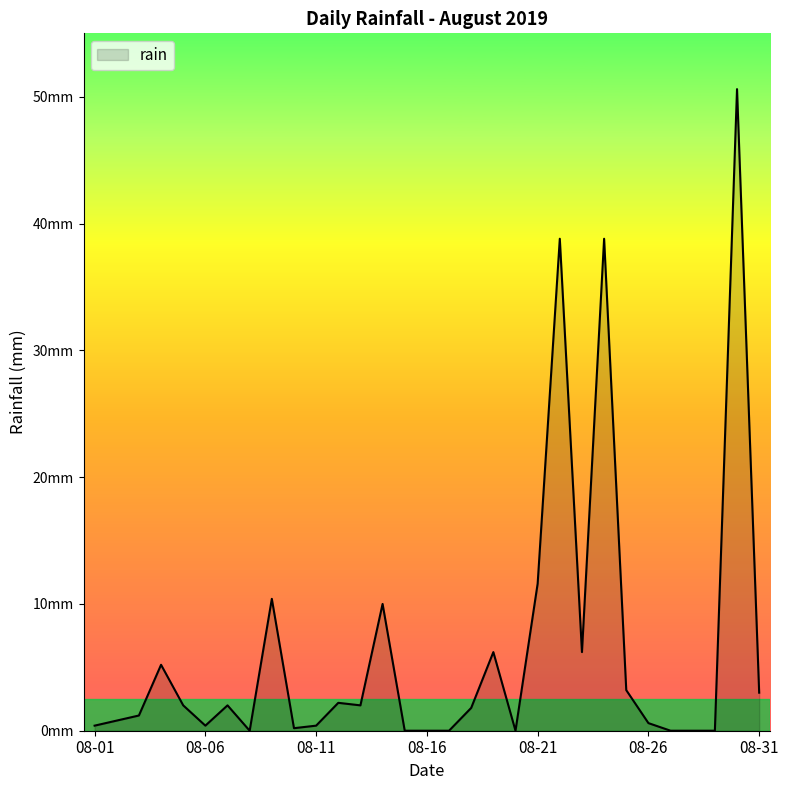

What is the sum of all values?

198.0